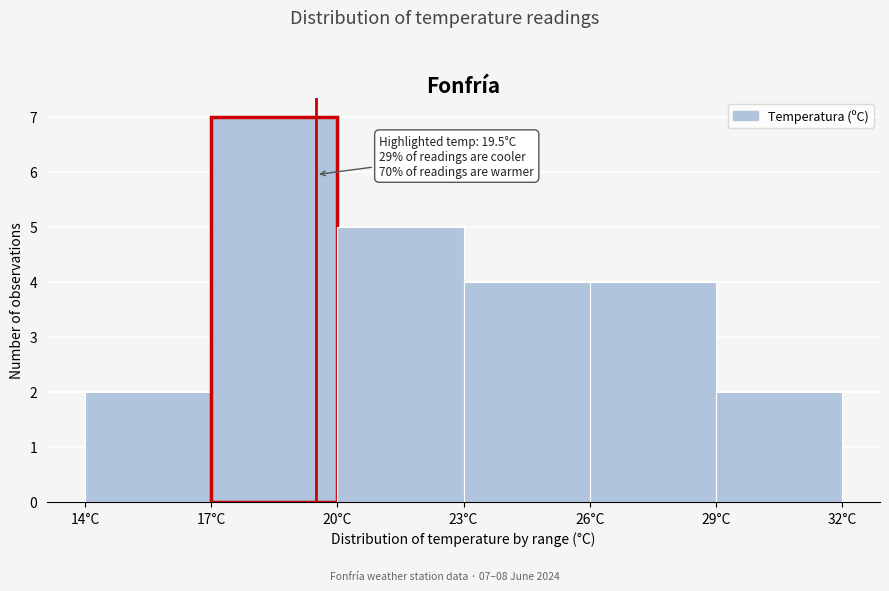

Over which range of the x-axis is the bar tallest?

17 to 20